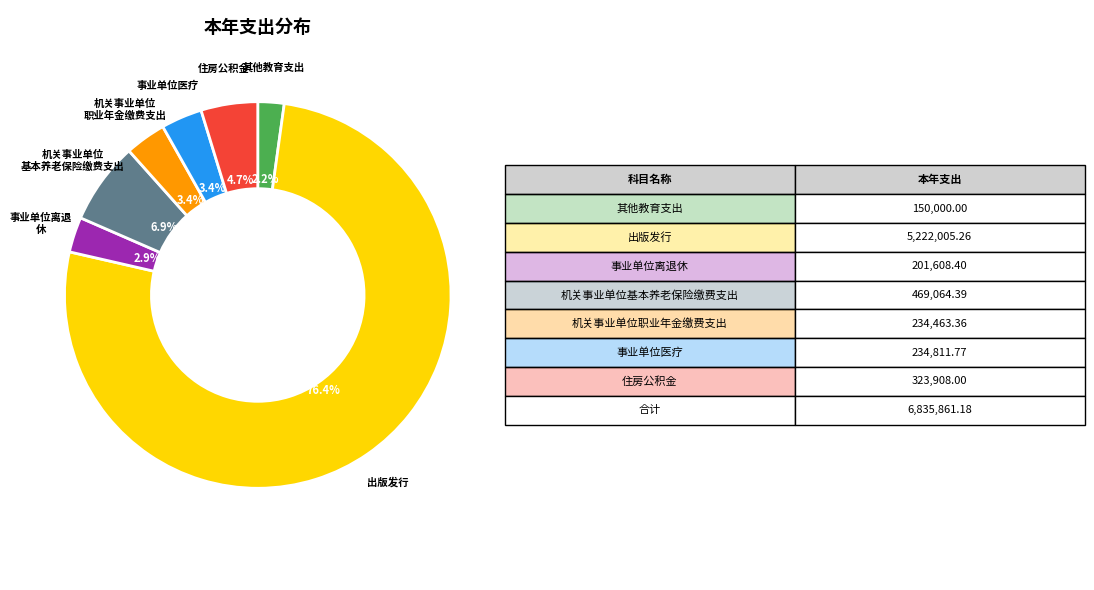

Does any single category account for the majority?

Yes